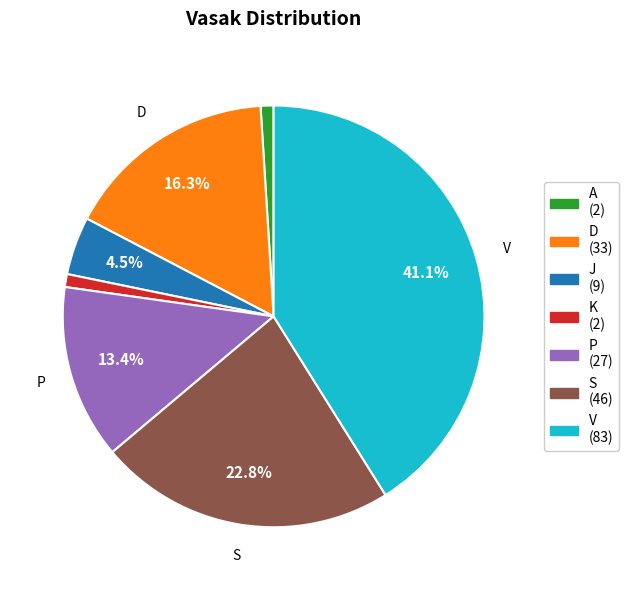

Which has a higher value, V or K?

V